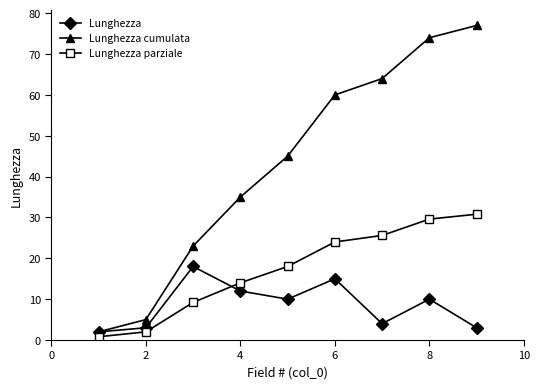

Count the number of data series in this chart.

3